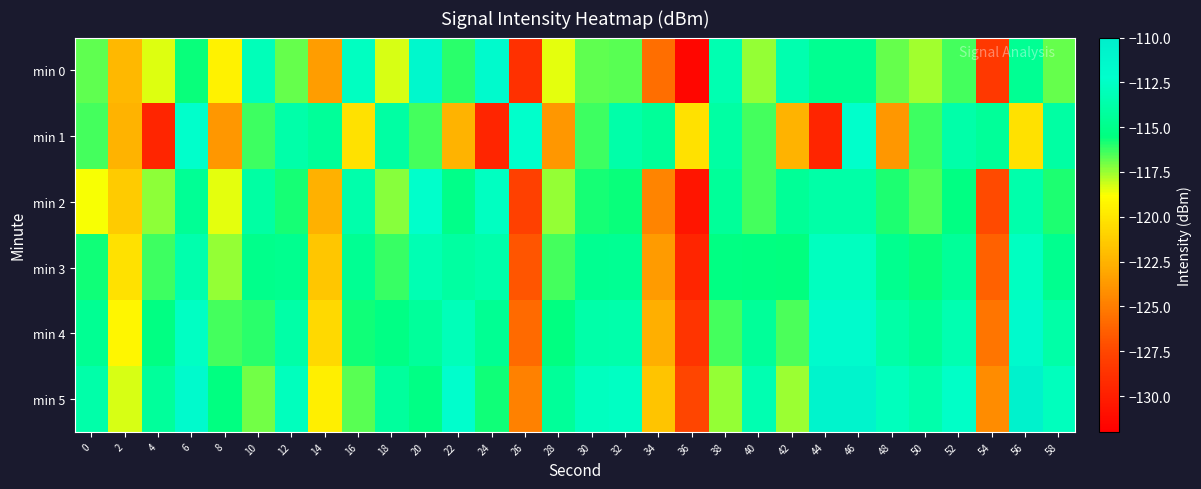

What is the spread (max minus min) of values at 54?

13.9